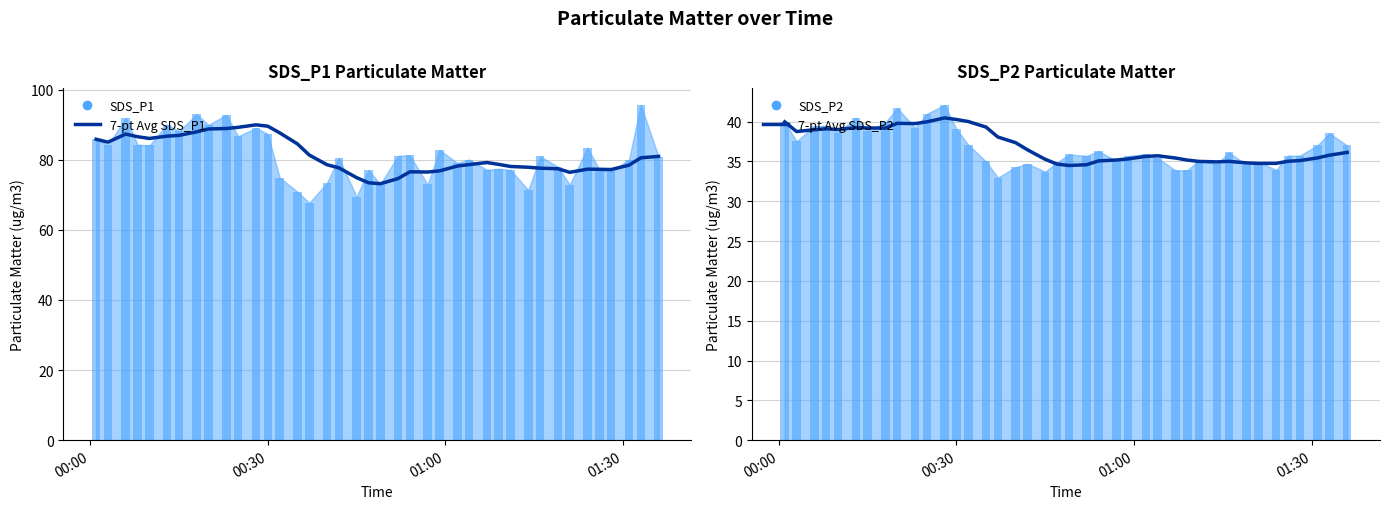

Which series has the largest total across all categories?

7-pt Avg SDS_P1